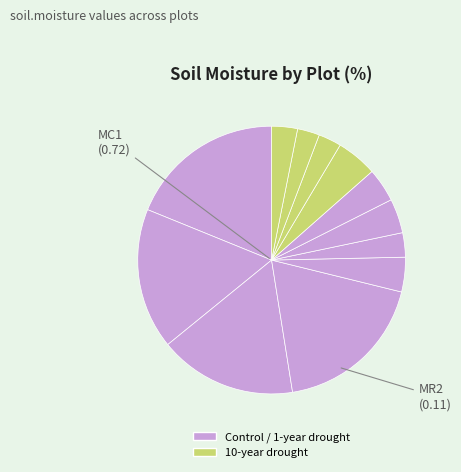

To the nearest percent, what is the average slice percentage?

8%